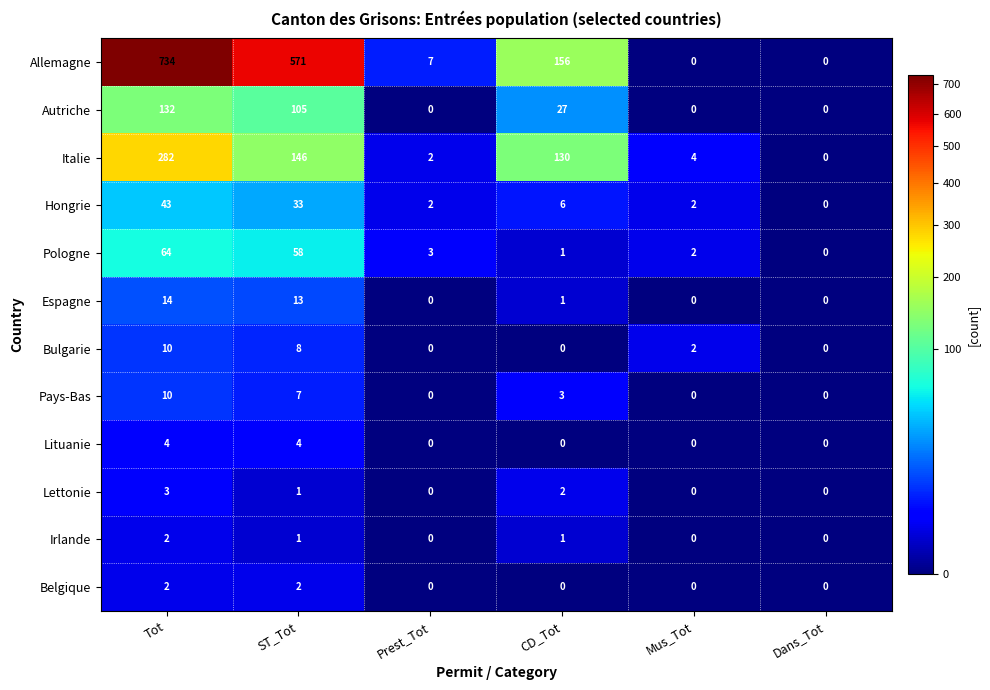

Is it true that Hongrie equals 43 at Tot?

True